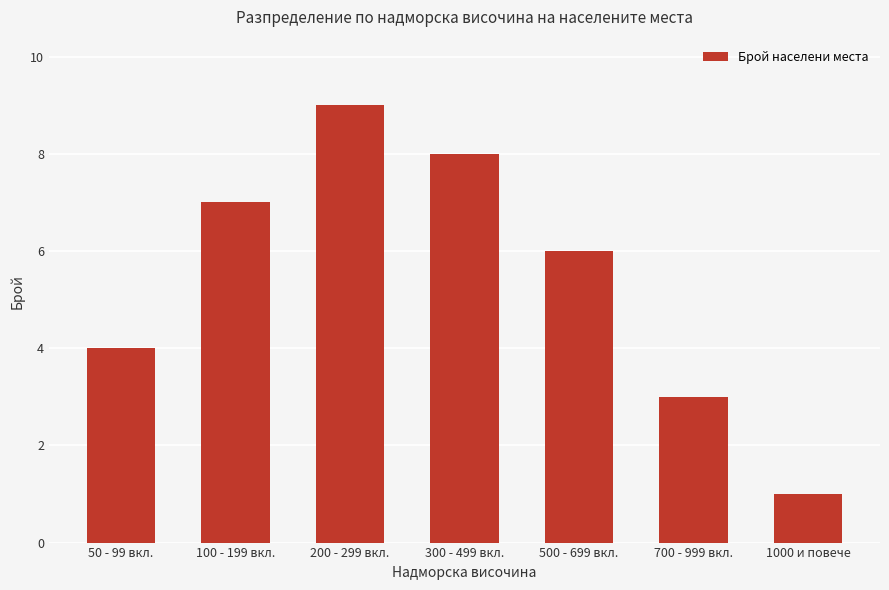

List the labels in order of value, smallest first.

1000 и повече, 700 - 999 вкл., 50 - 99 вкл., 500 - 699 вкл., 100 - 199 вкл., 300 - 499 вкл., 200 - 299 вкл.